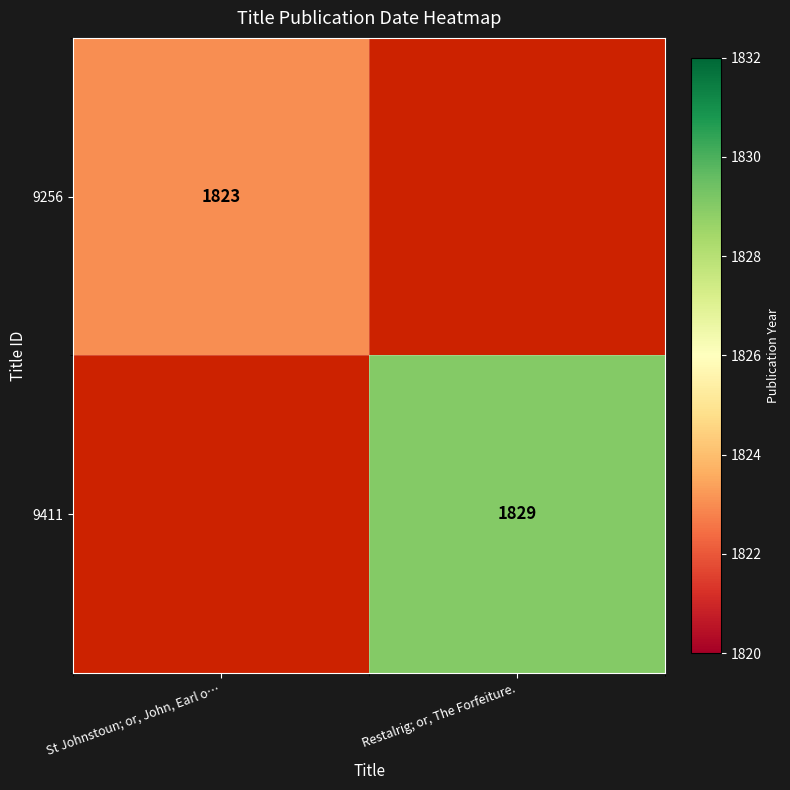

The value of 9411 at Restalrig; or, The Forfeiture. is 1829. True or false?

True